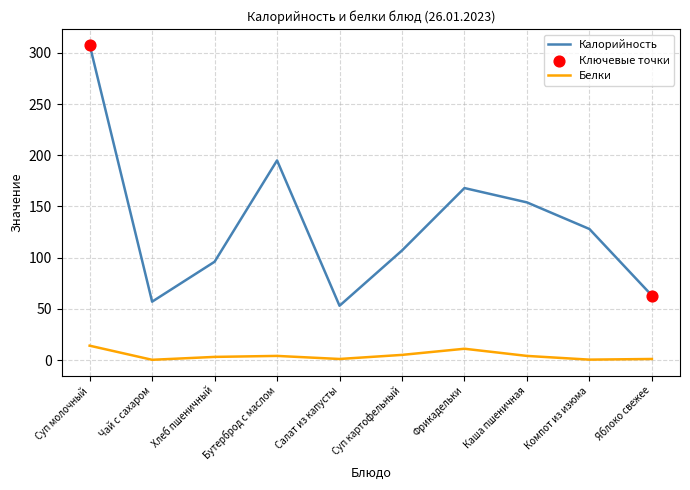

At how many categories does at least one series exceed 227?

1